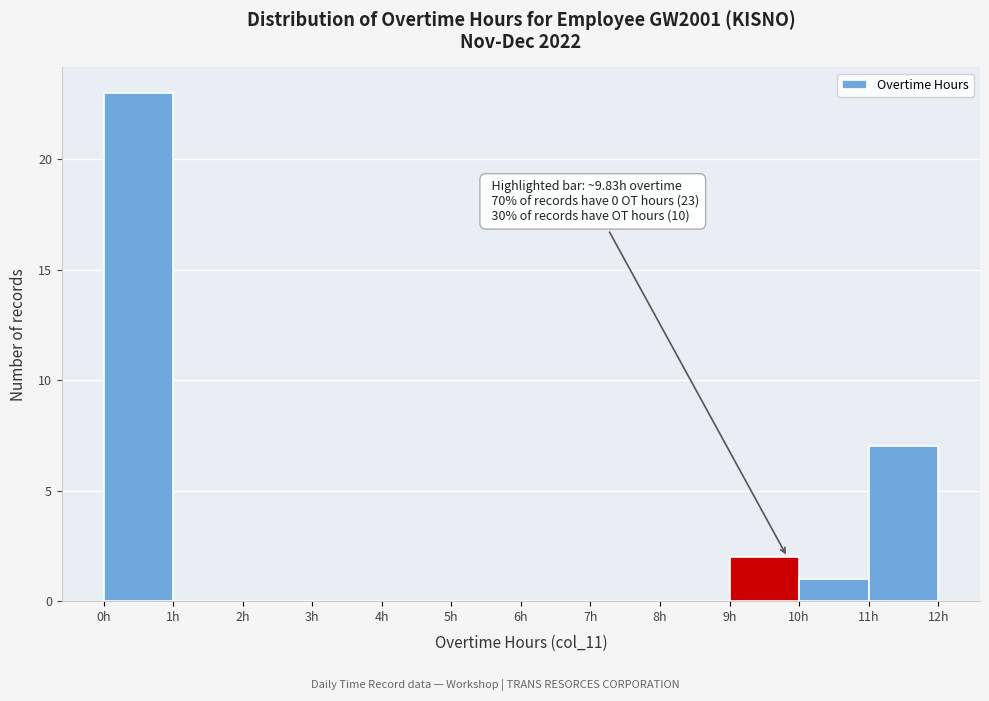

Which range on the x-axis has the tallest bar?

0 to 1